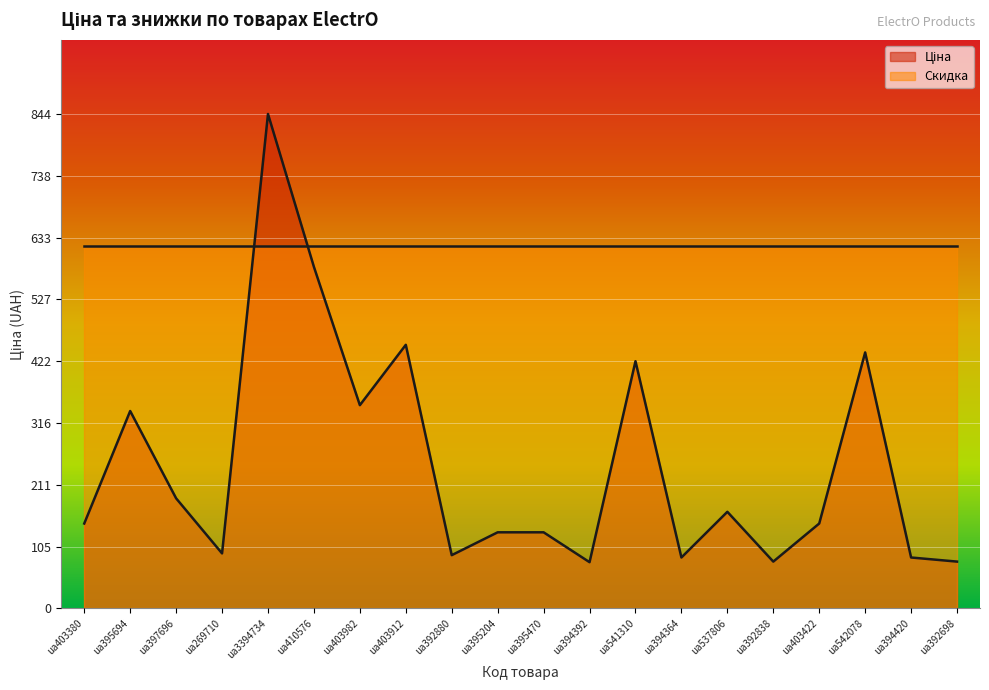

What is the ratio of the value at ua403380 to the value at ua542078?

0.3